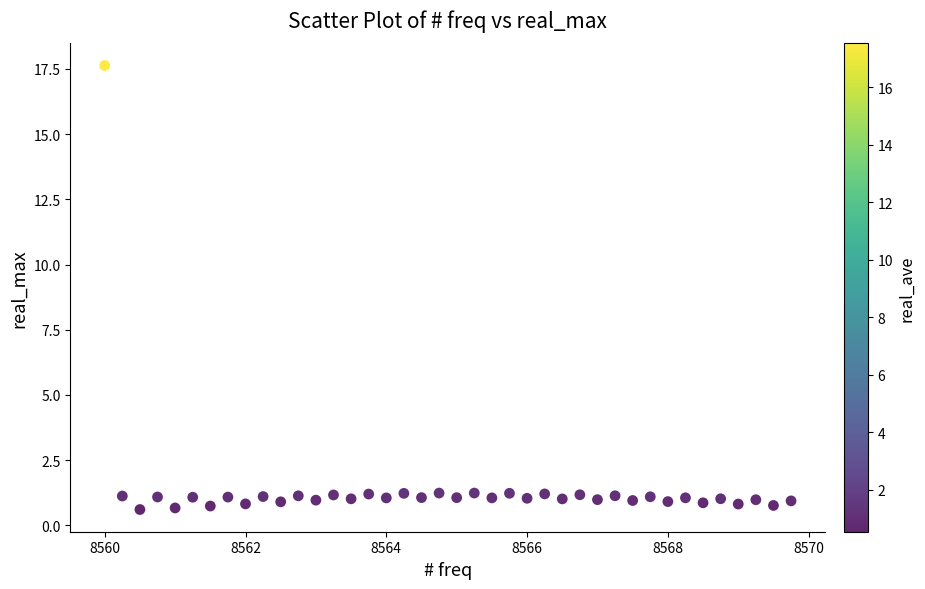

What is the range of Y values (max minus min)?

17.0